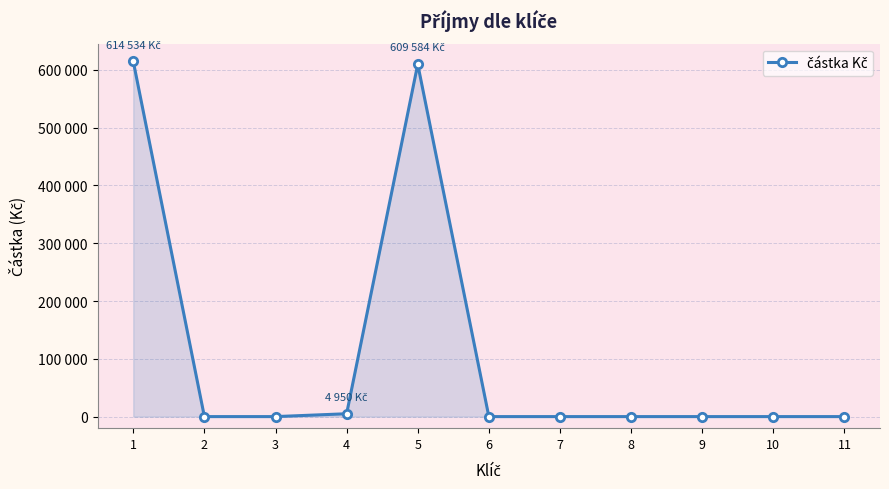

Is this an area chart (filled region under the line)?

Yes